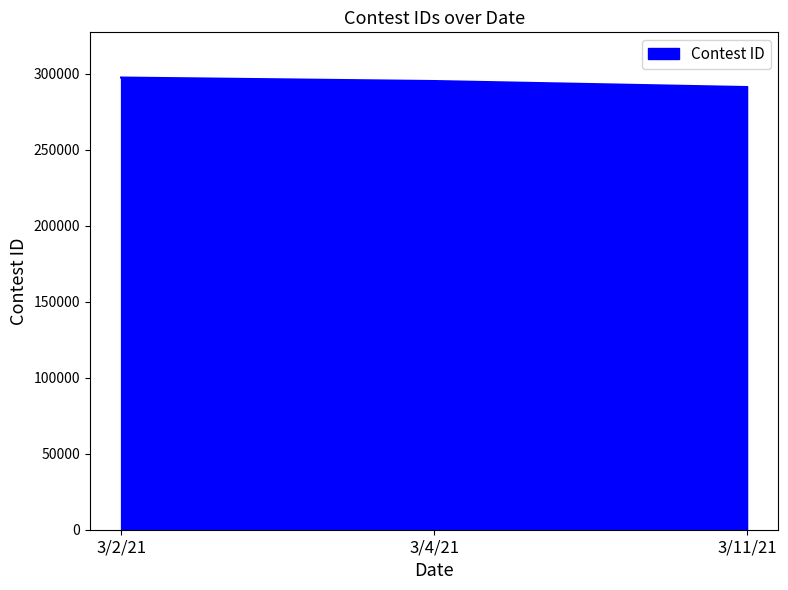

What is the change in value from 3/2/21 to 3/11/21?

-6248